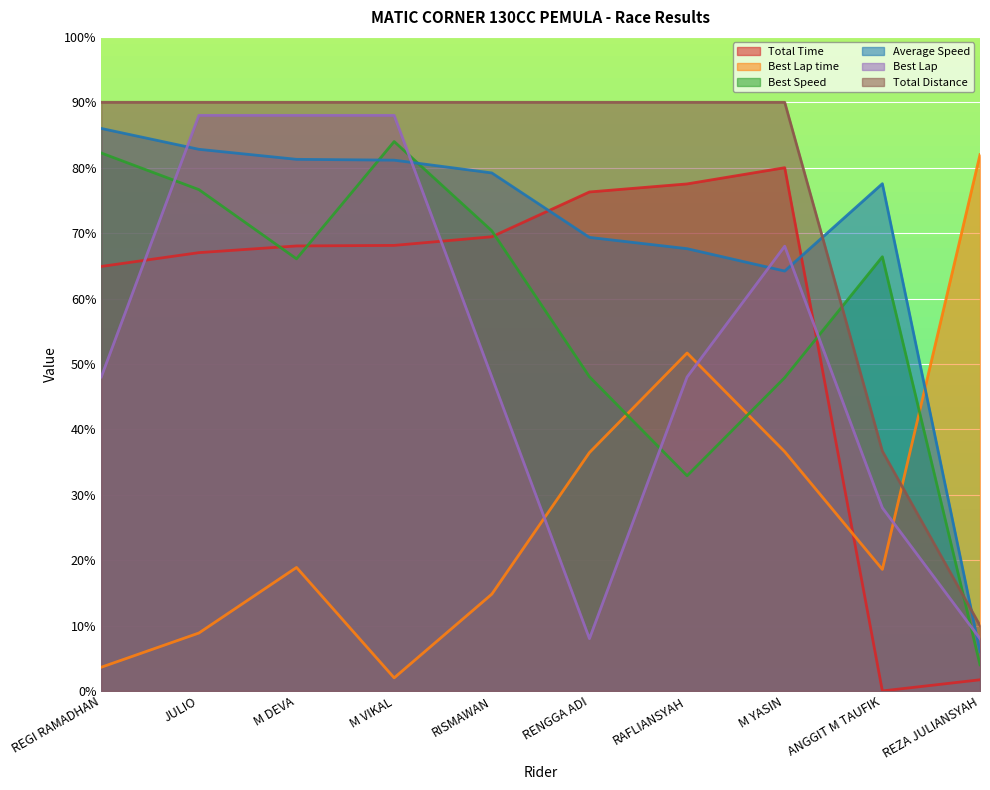

What is the average value of the Best Lap series?

52.0